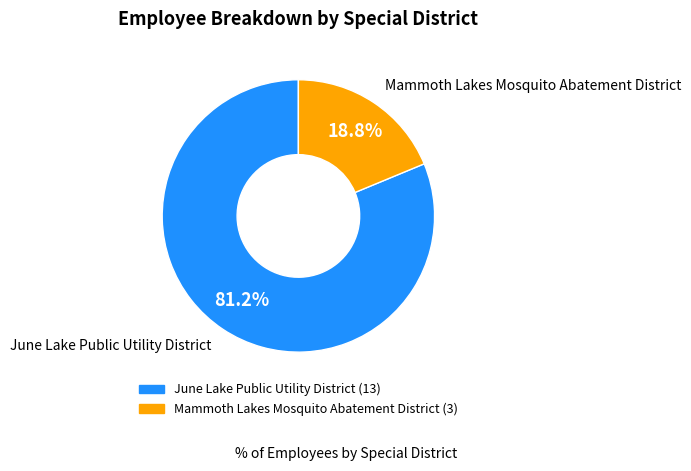

Which slice is the largest?

June Lake Public Utility District